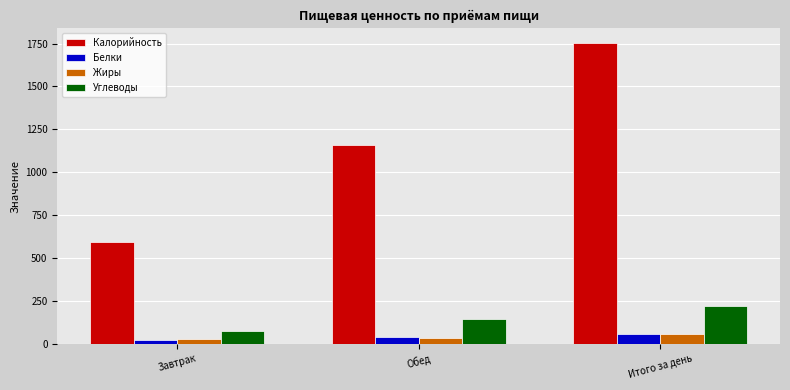

Where is Жиры nearest to the value 42?

Обед